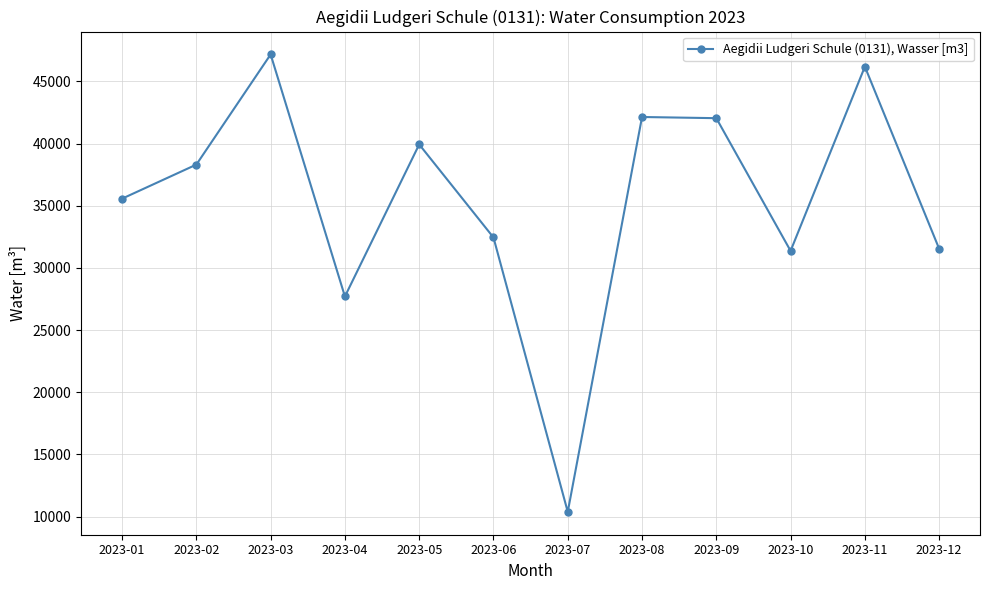

Which has a higher value, 2023-09 or 2023-10?

2023-09